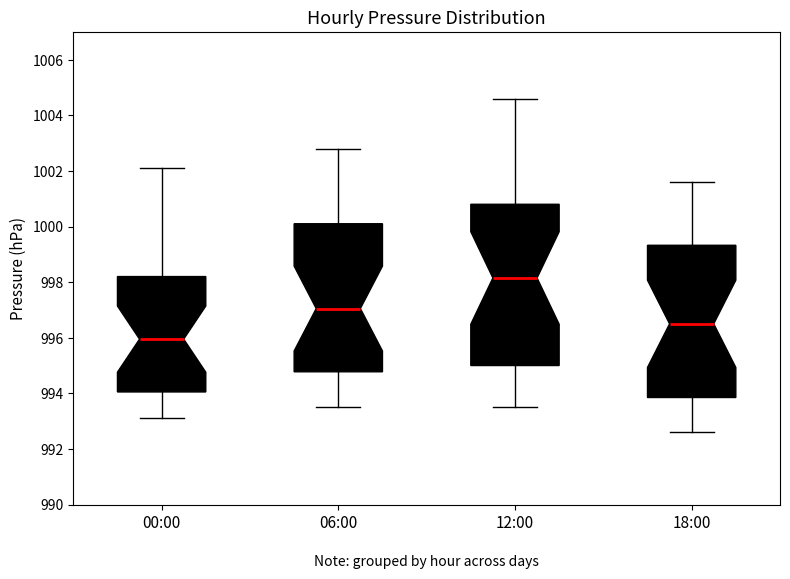

Which box's median line is the highest?

12:00